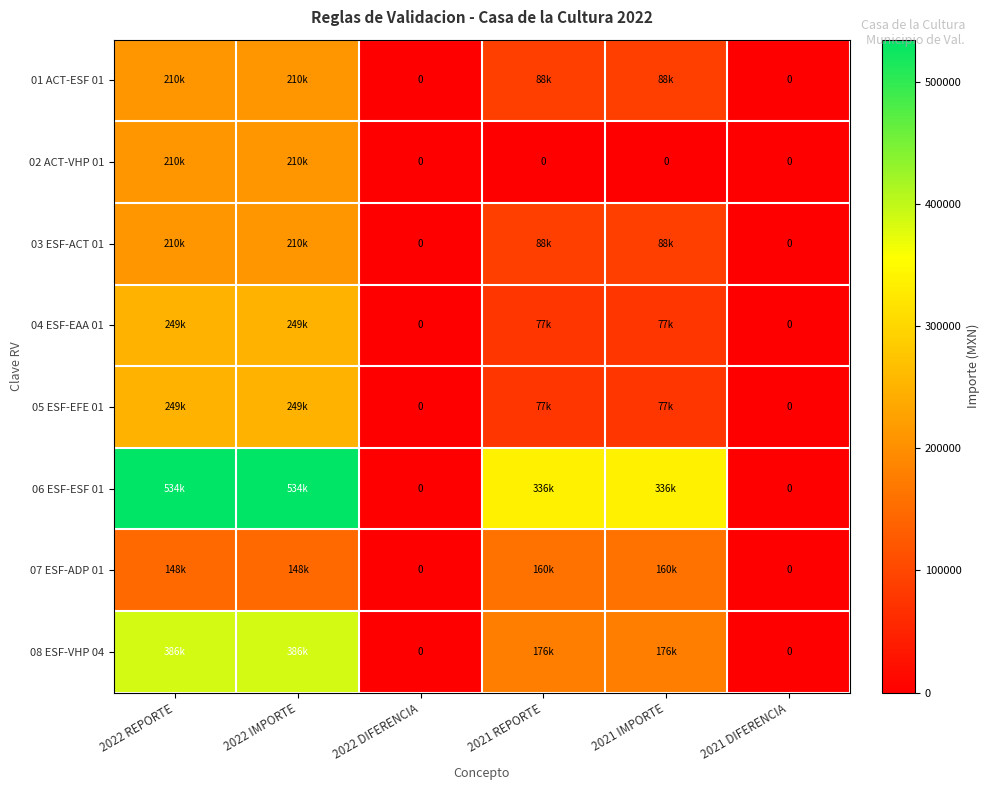

What is the difference between the second highest and second lowest values in the 01 ACT-ESF 01 series?

210407.4